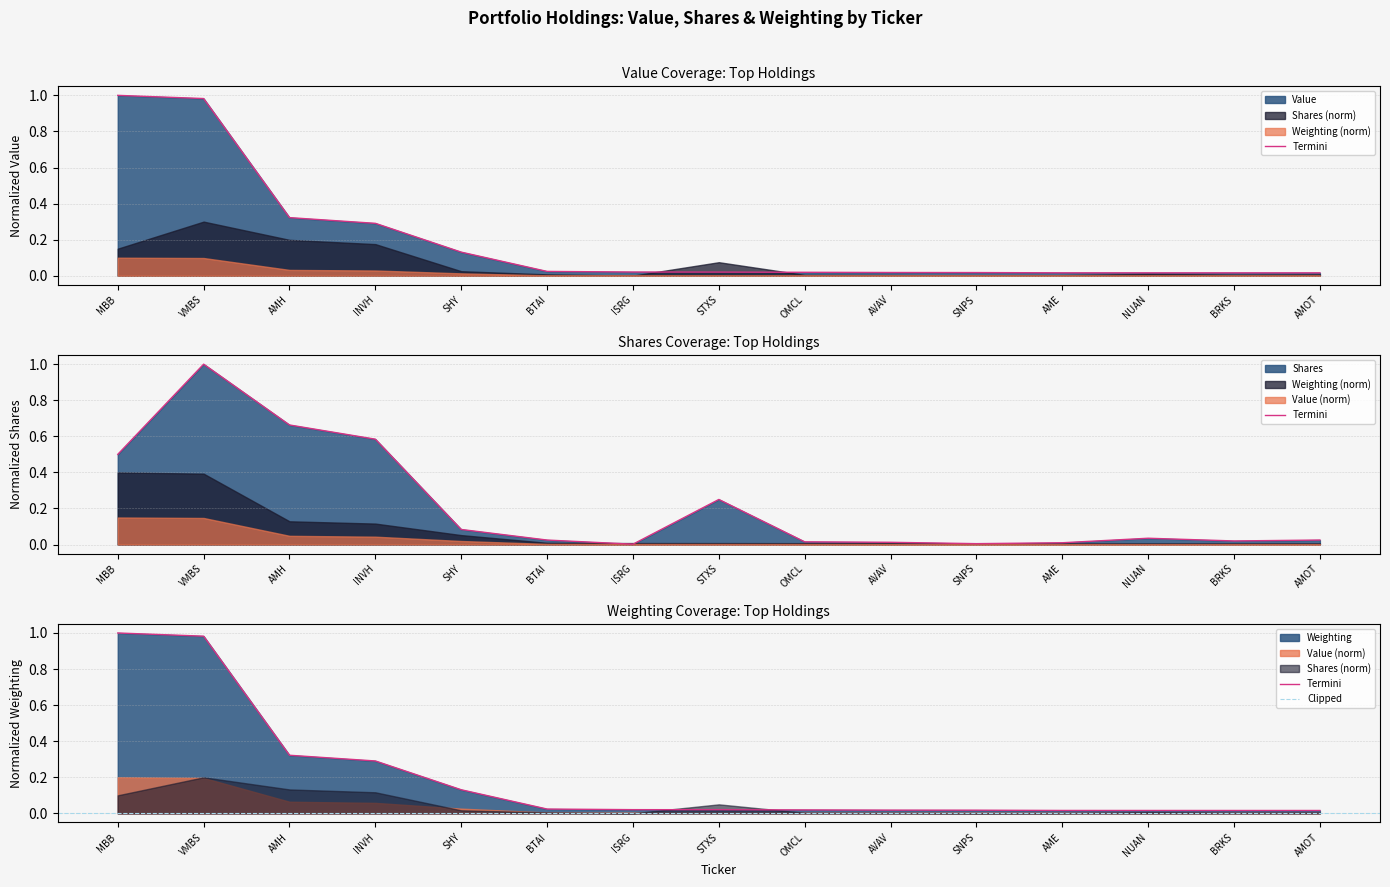

What are all the series names shown in the legend?

Value, Shares, Weighting